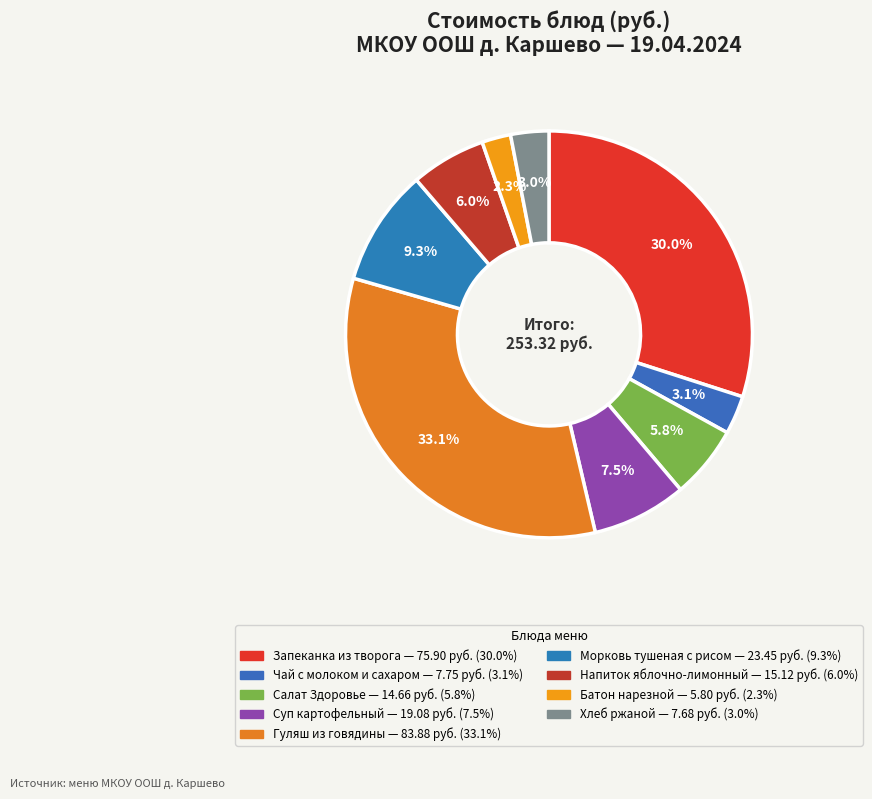

How many slices are in this pie chart?

9